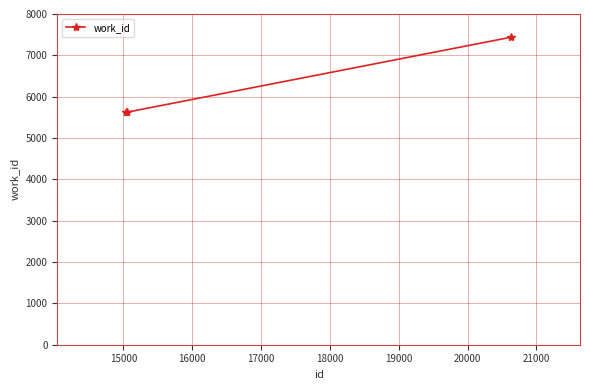

What is the value of the 3rd point from the left?

7439